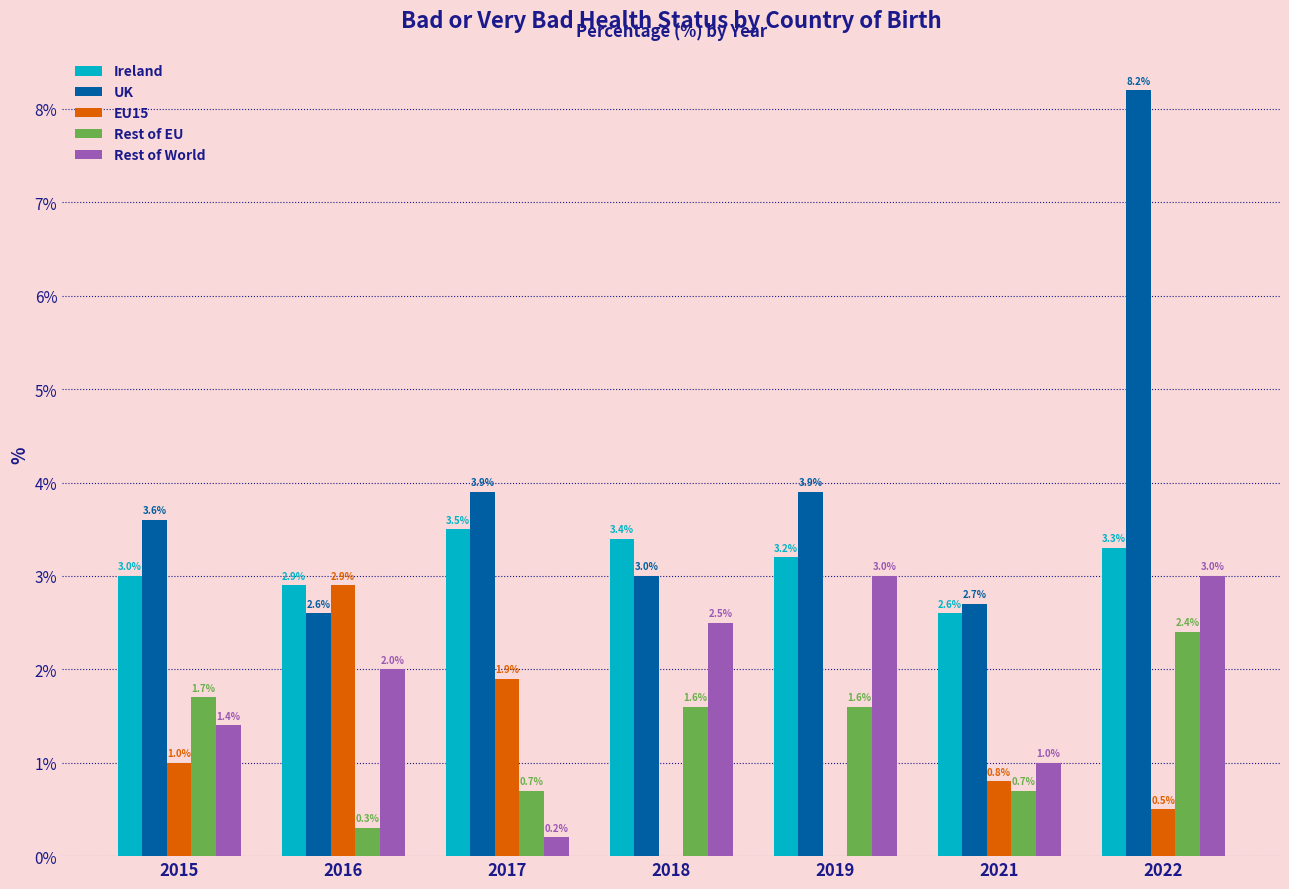

Reading right to left, what are all the values shown in this chart?

Ireland: 2022=3.3	2021=2.6	2019=3.2	2018=3.4	2017=3.5	2016=2.9	2015=3.0
UK: 2022=8.2	2021=2.7	2019=3.9	2018=3.0	2017=3.9	2016=2.6	2015=3.6
EU15: 2022=0.5	2021=0.8	2019=0.0	2018=0.0	2017=1.9	2016=2.9	2015=1.0
Rest of EU: 2022=2.4	2021=0.7	2019=1.6	2018=1.6	2017=0.7	2016=0.3	2015=1.7
Rest of World: 2022=3.0	2021=1.0	2019=3.0	2018=2.5	2017=0.2	2016=2.0	2015=1.4